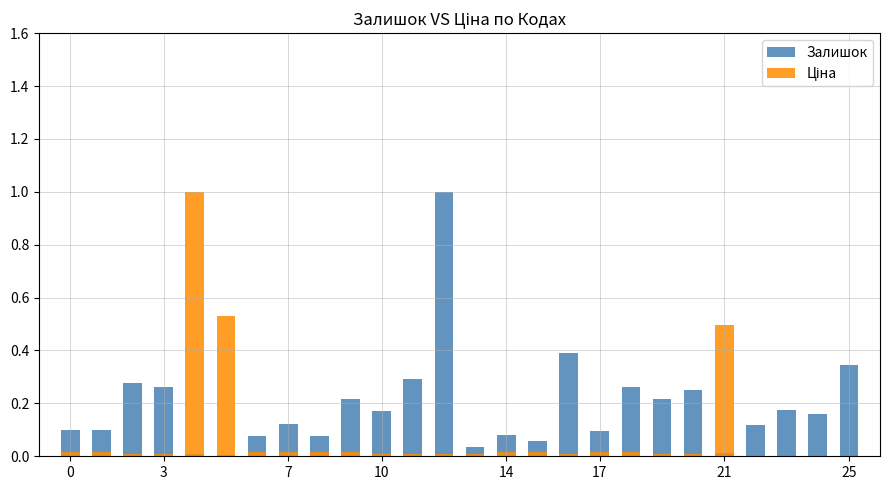

What is the difference between the highest and lowest values at 19?

0.2